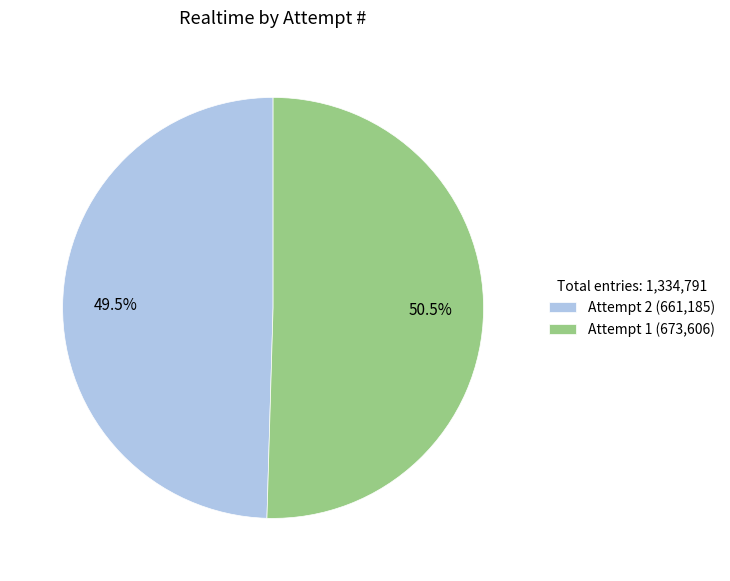

What is the smallest slice in the pie chart?

Attempt 2 (661,185)